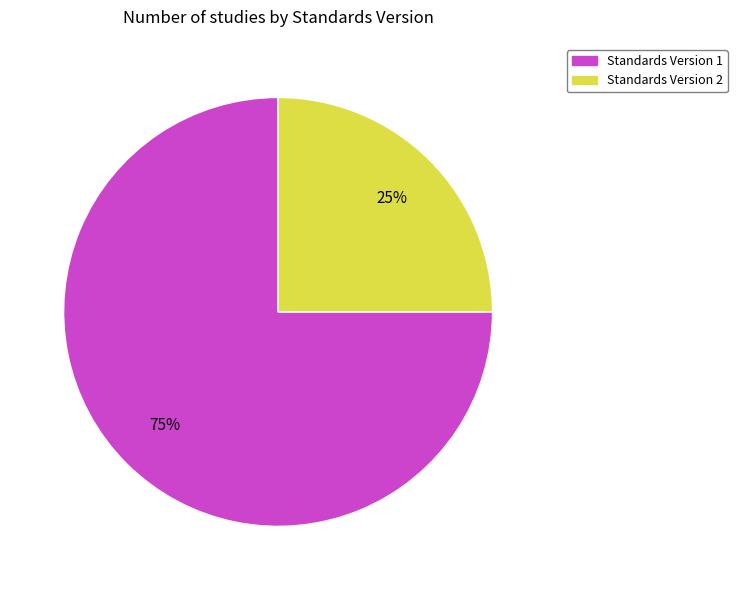

Which category has the biggest portion of the pie?

Standards Version 1